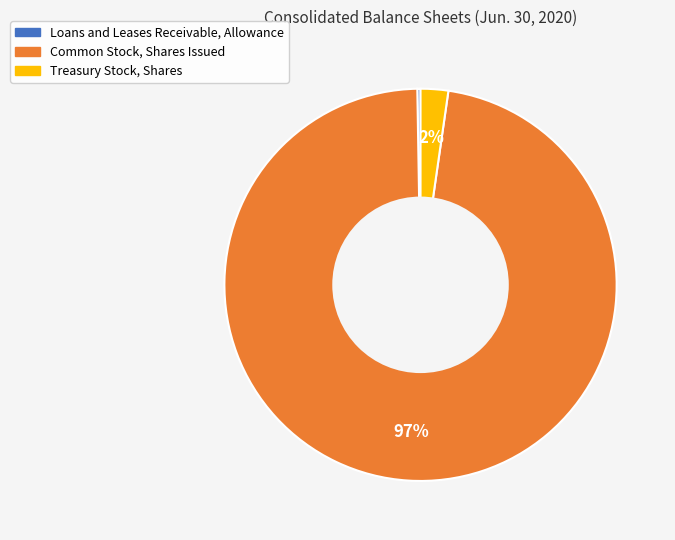

Which slice represents more than half of the pie?

Common Stock, Shares Issued